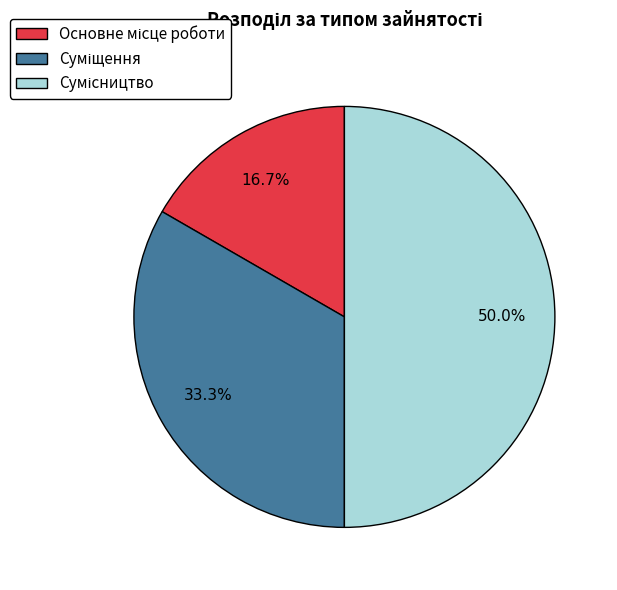

Between Основне місце роботи and Суміщення, which is larger?

Суміщення